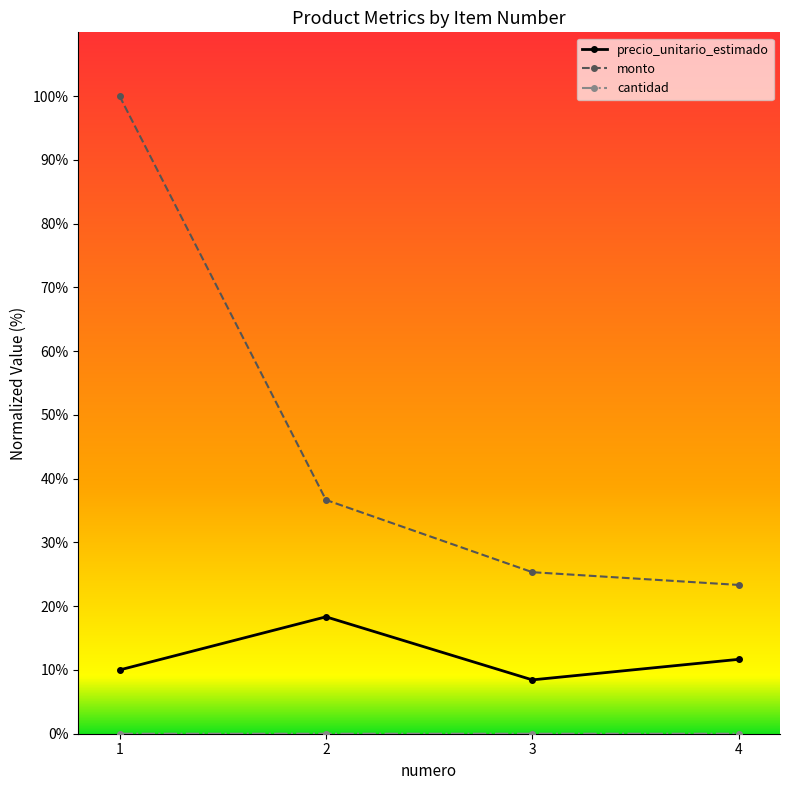

What is the total value across all series at 1?

110.0